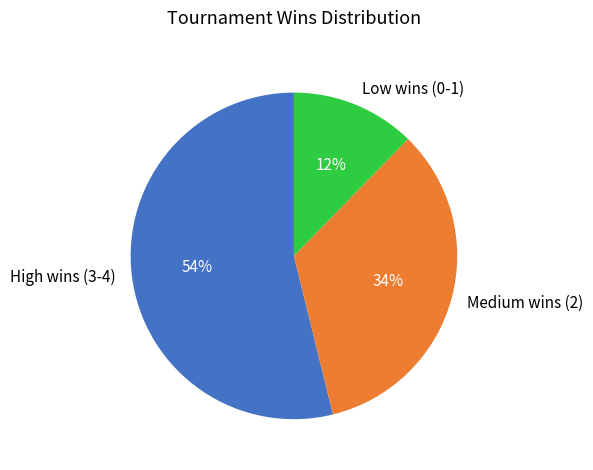

Is it true that Medium wins (2) is 34% of the pie?

True